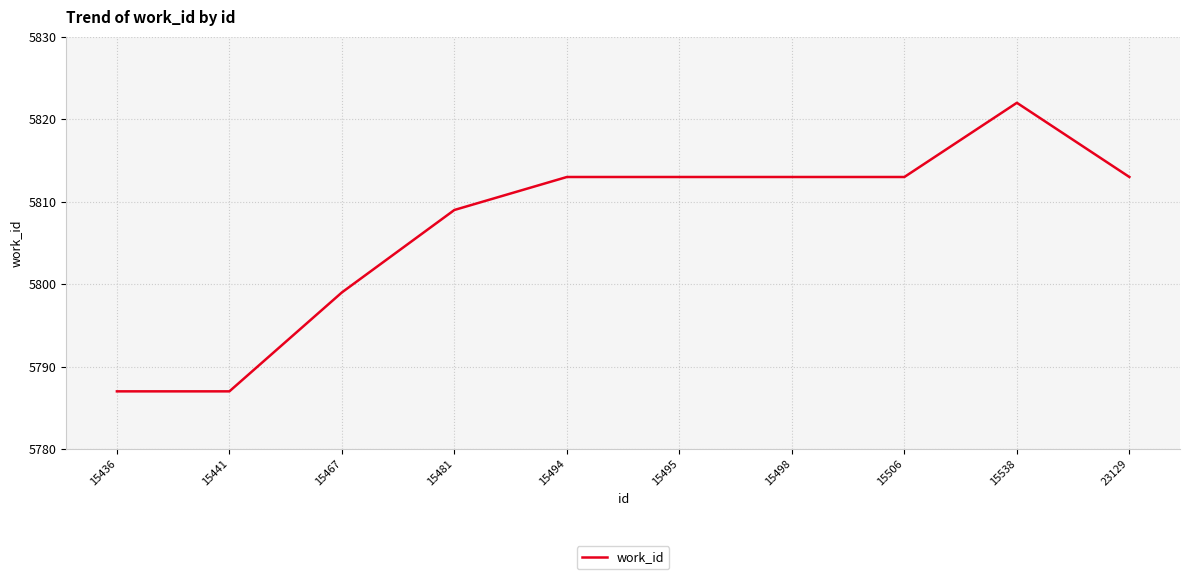

What is the minimum value shown in the chart?

5787